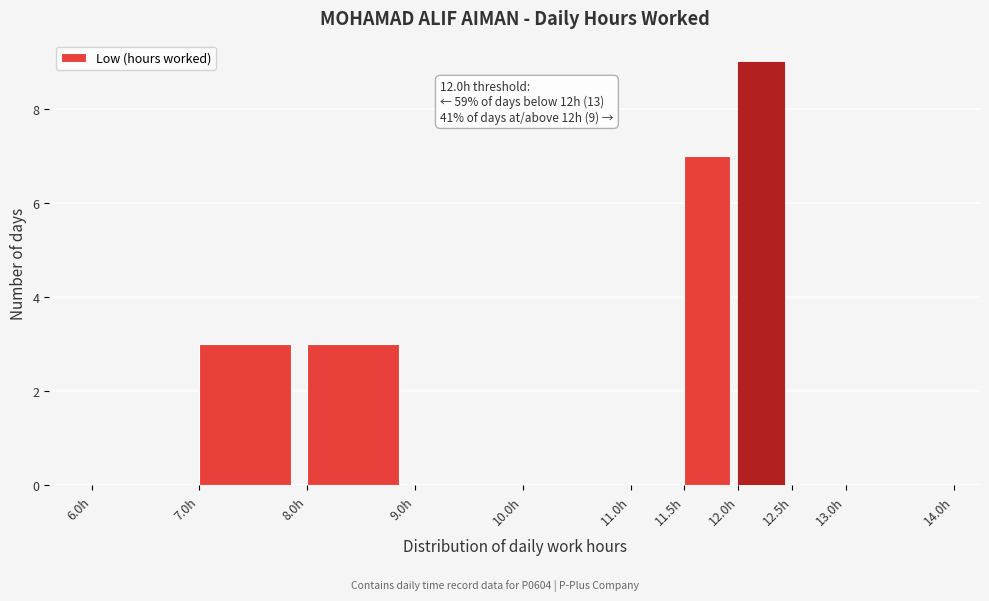

Over which range of the x-axis is the bar tallest?

12.0 to 12.5